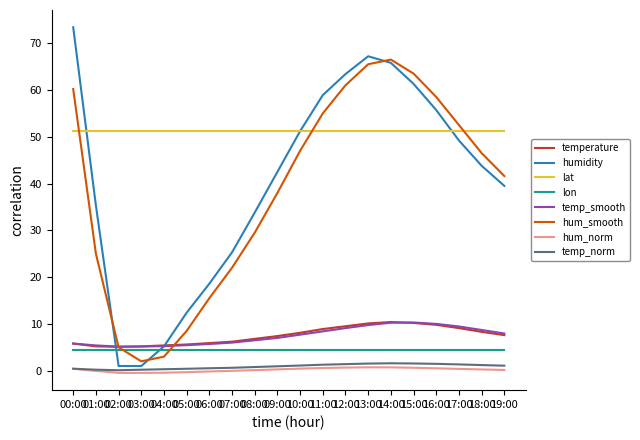

What is the lowest value of the temp_norm series?

0.1